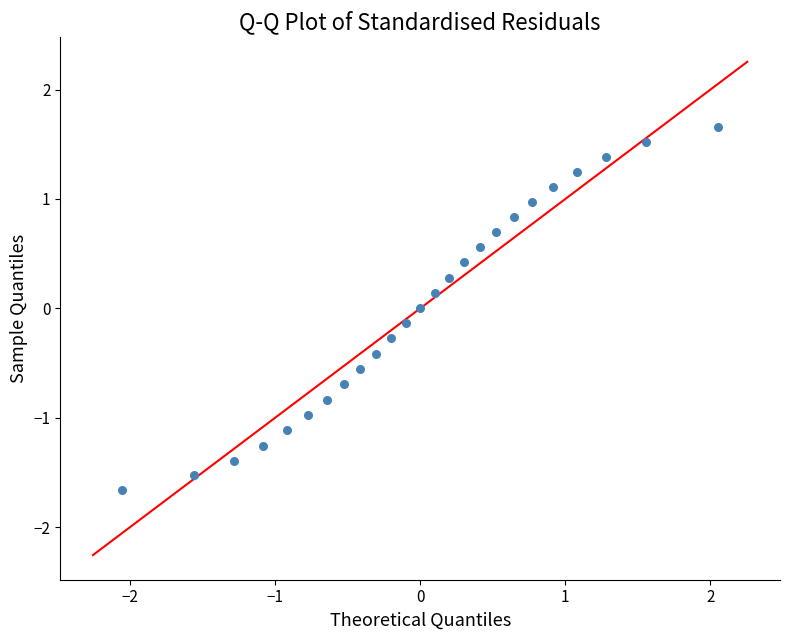

What is the range of X values (max minus min)?

4.1